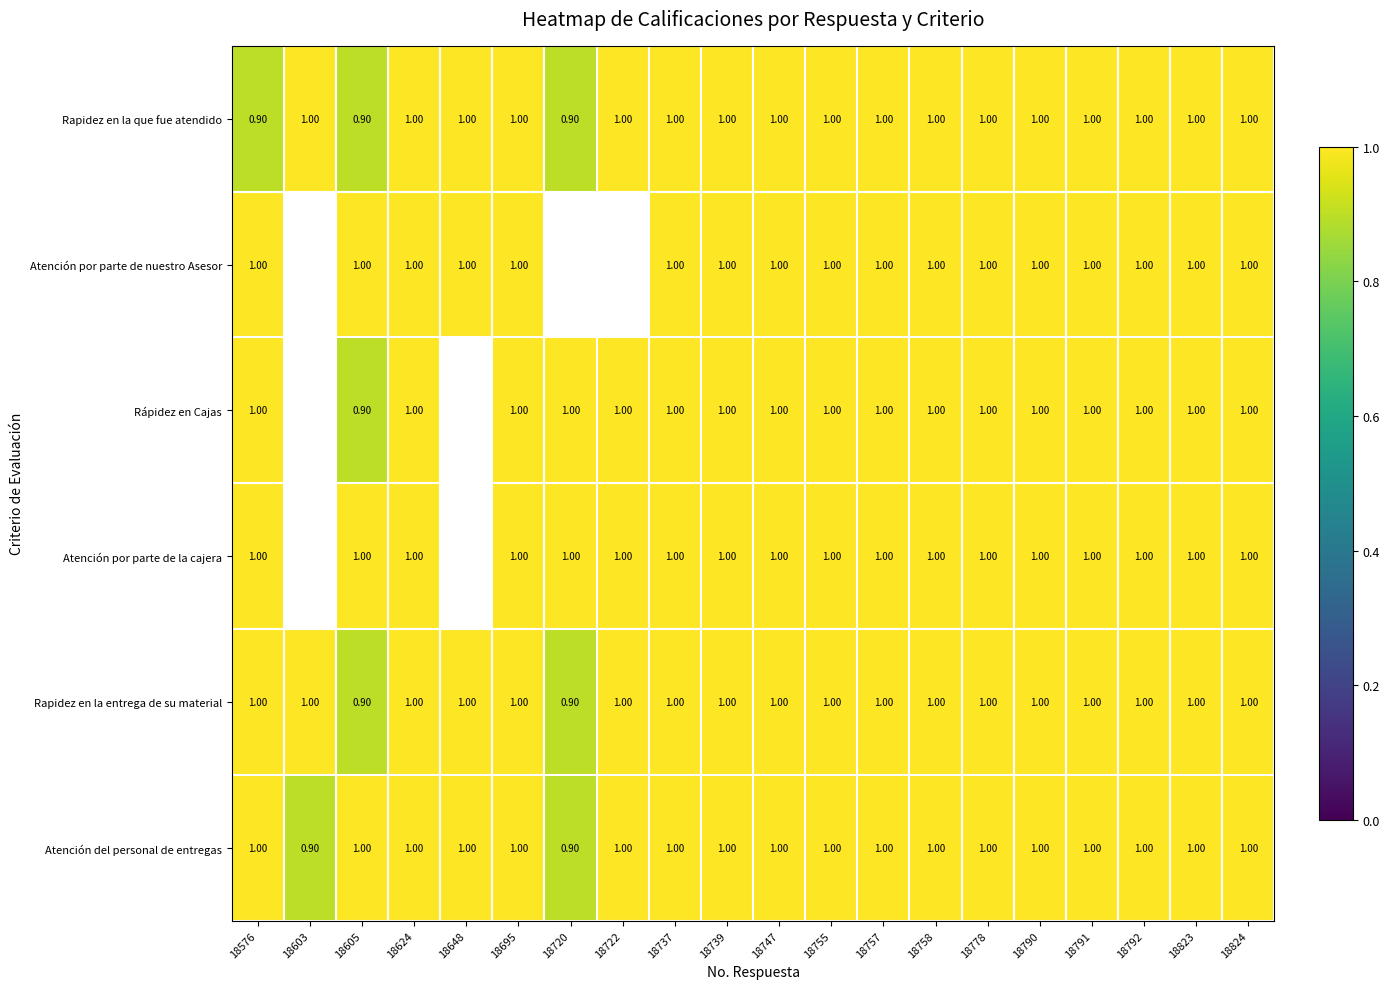

What is the total value across all series at 18778?

6.0